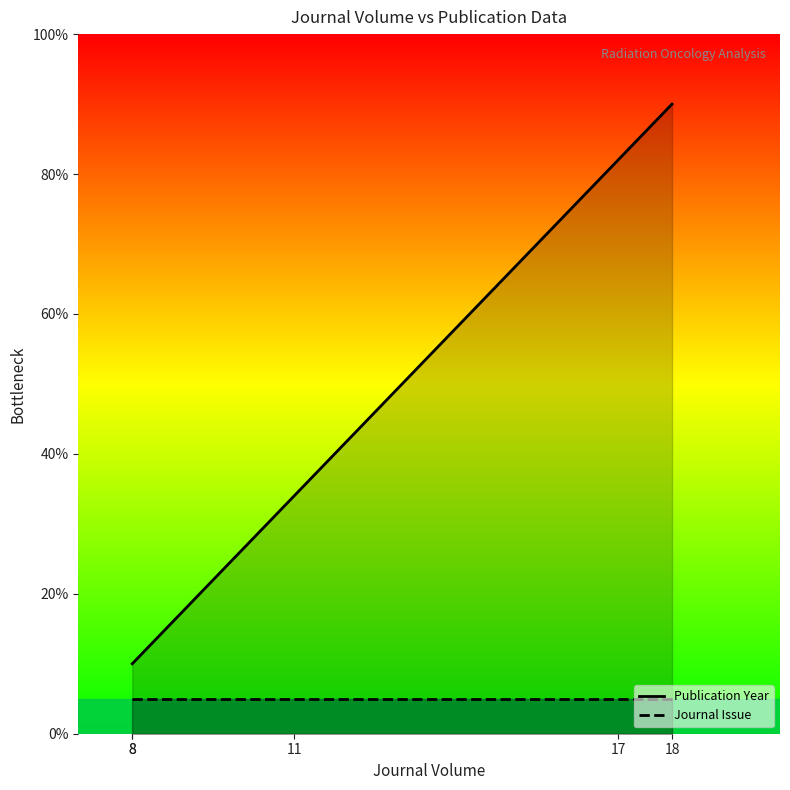

What is the maximum value for Publication Year?

90.0